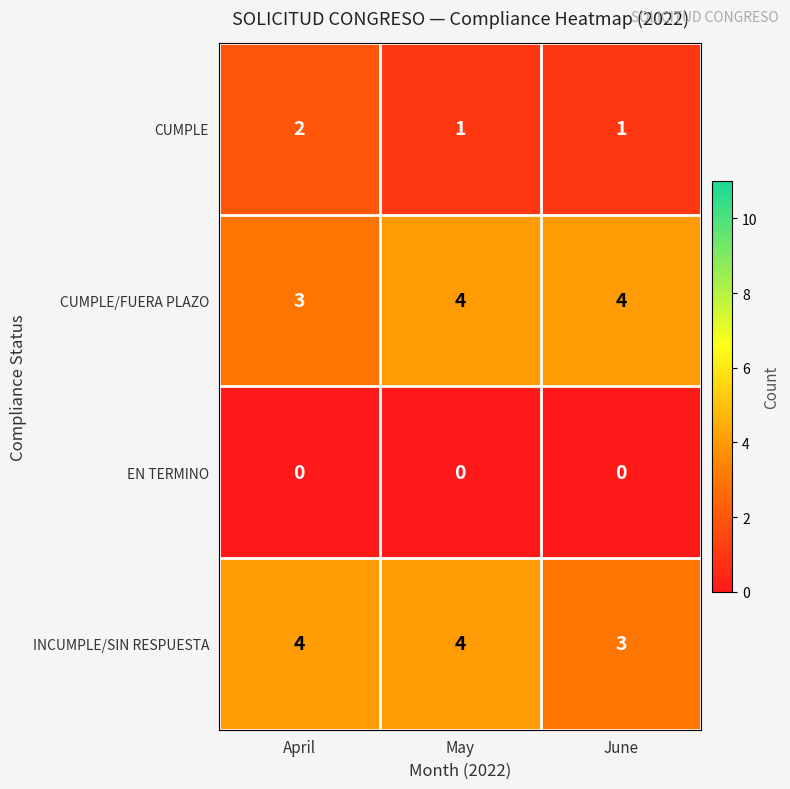

What is the maximum value shown in the chart?

4